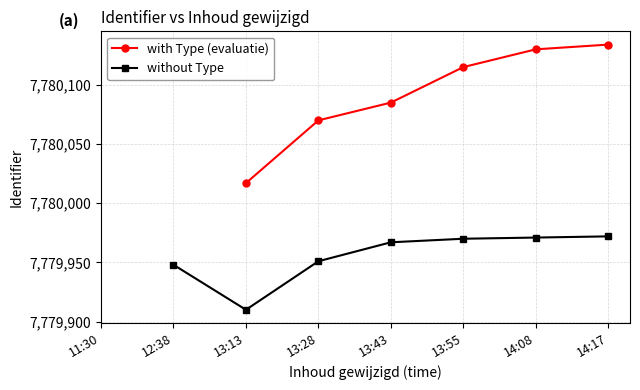

The value of without Type at 12:38 is 10943453.0. True or false?

False